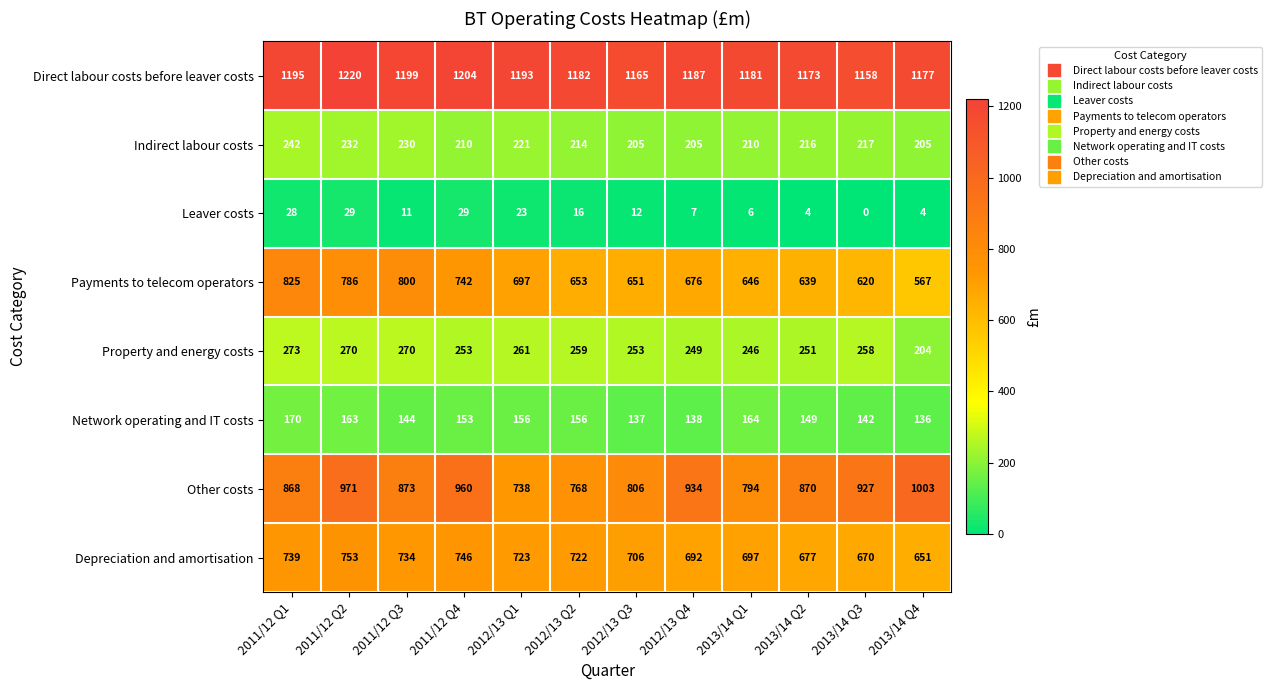

The value of Depreciation and amortisation at 2013/14 Q1 is 342. True or false?

False